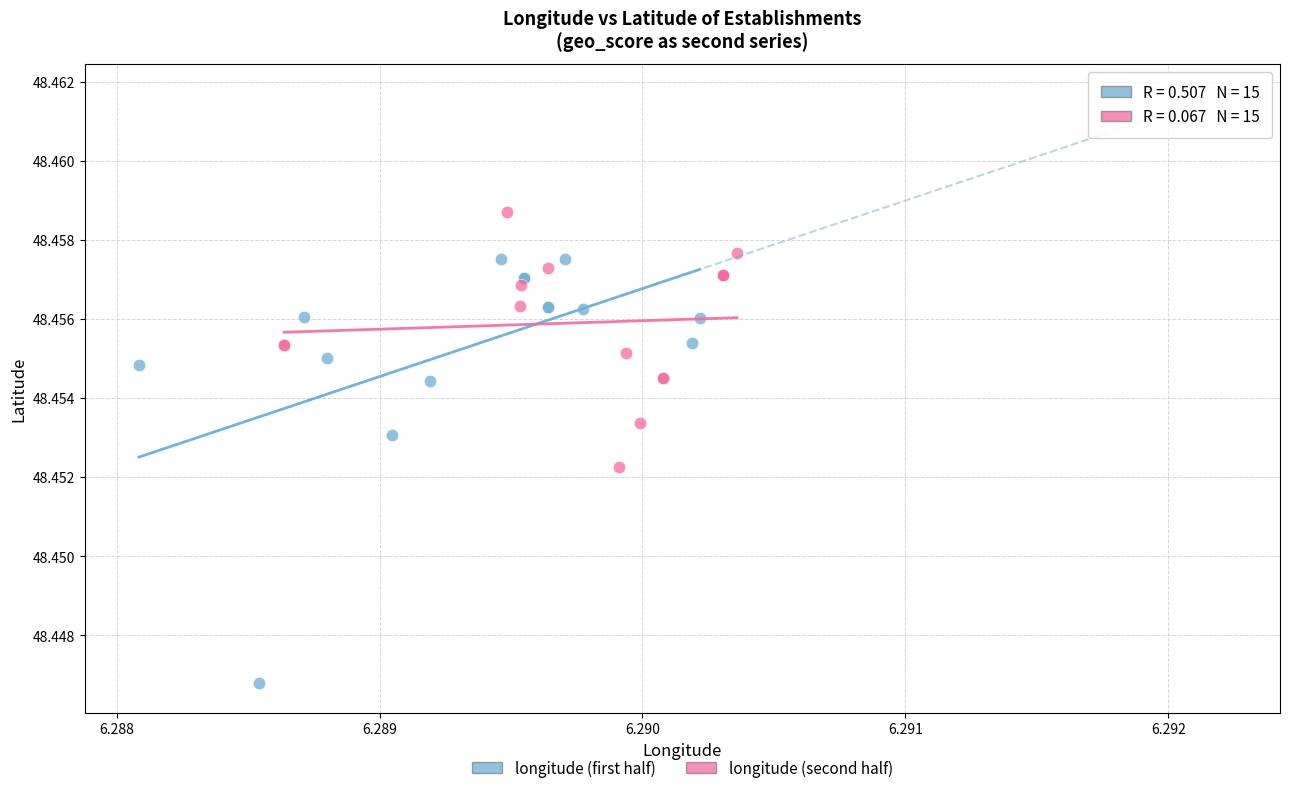

What are all the series names shown in the legend?

longitude (first half), longitude (second half)